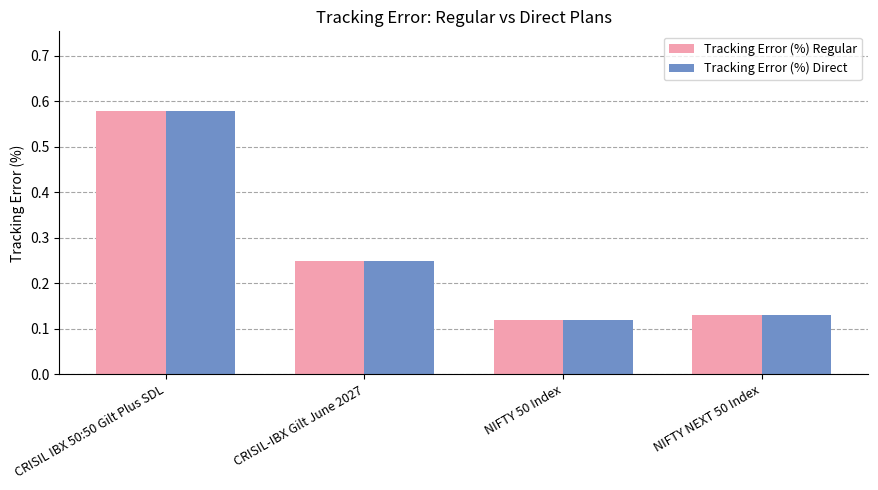

Does the chart contain any negative values?

No